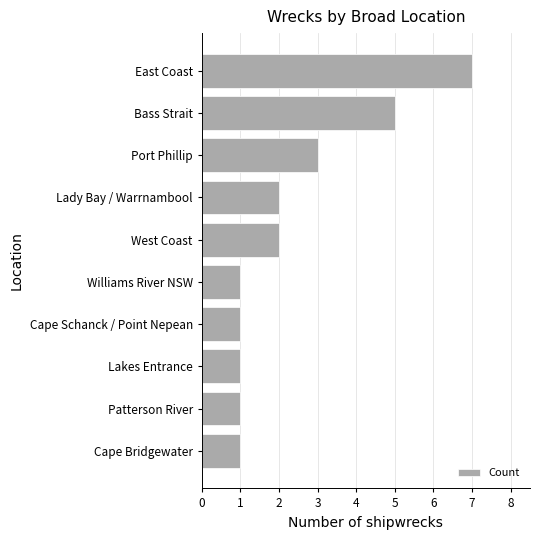

What is the ratio of the value at Lady Bay / Warrnambool to the value at Lakes Entrance?

2.0